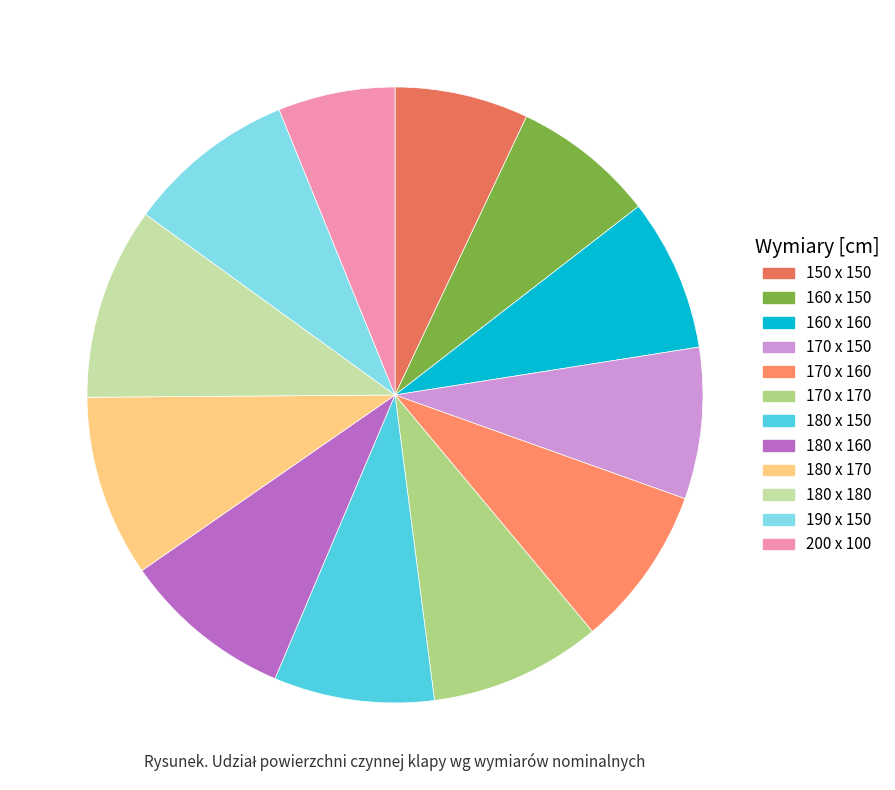

How many slices are in this pie chart?

12